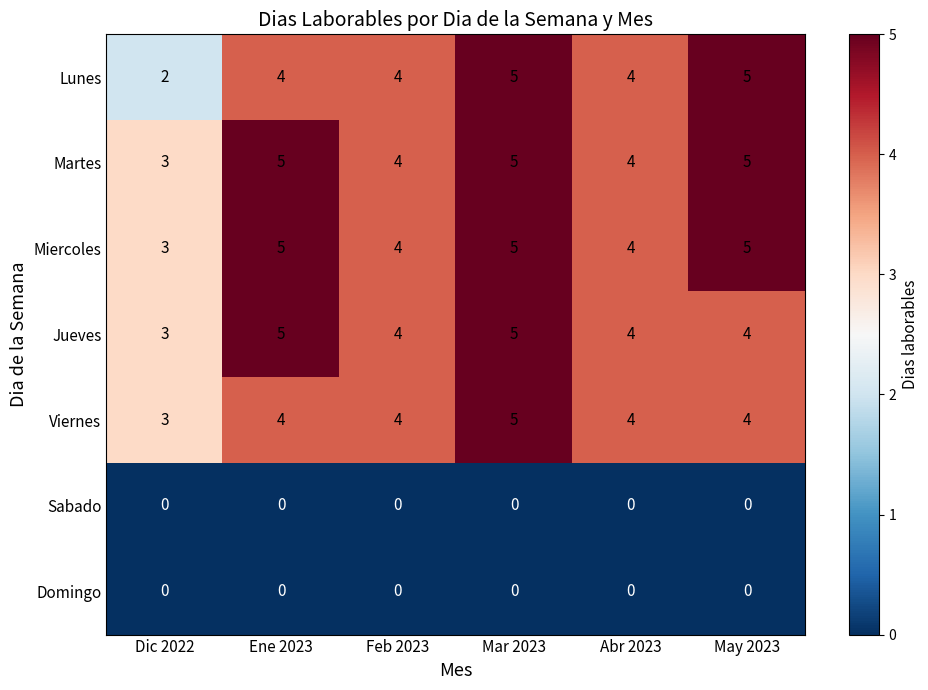

At which category is the sum across all series the highest?

Mar 2023